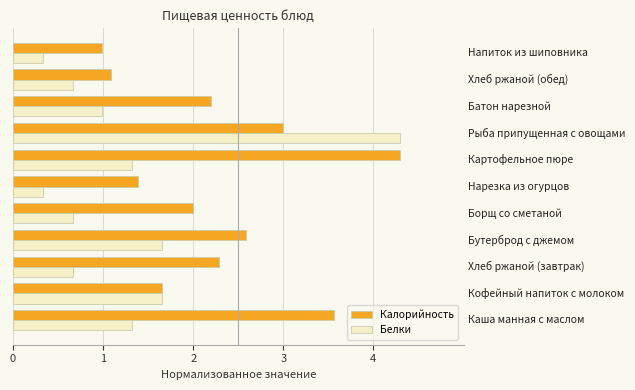

What is the difference between the second highest and second lowest values in the Белки series?

1.3